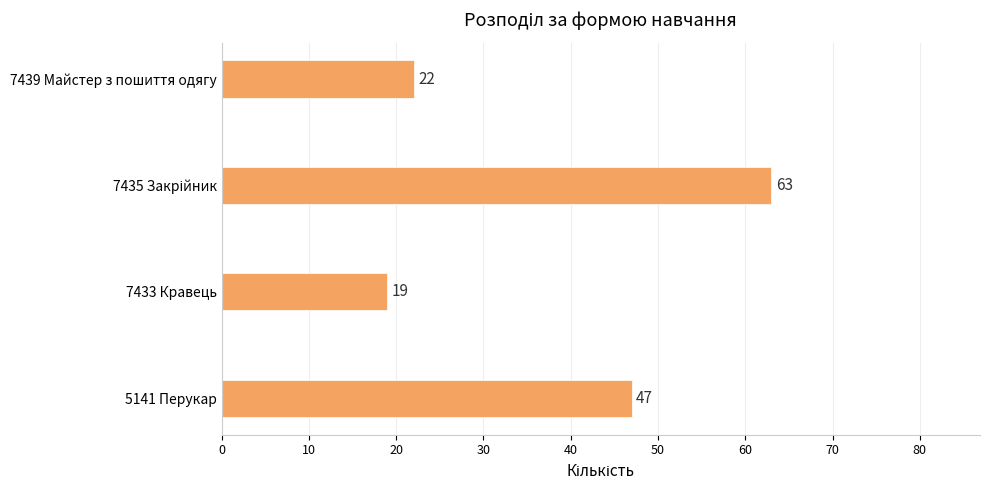

Count the number of data series in this chart.

1